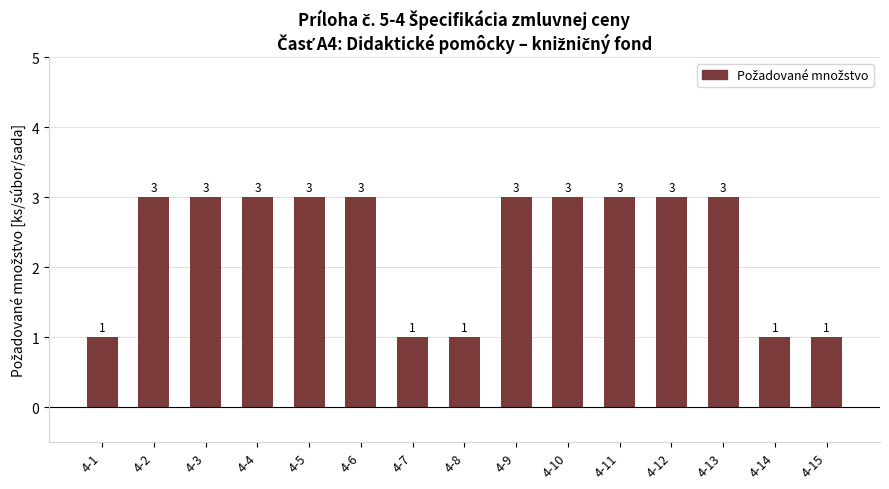

What is the ratio of the value at 4-13 to the value at 4-6?

1.0